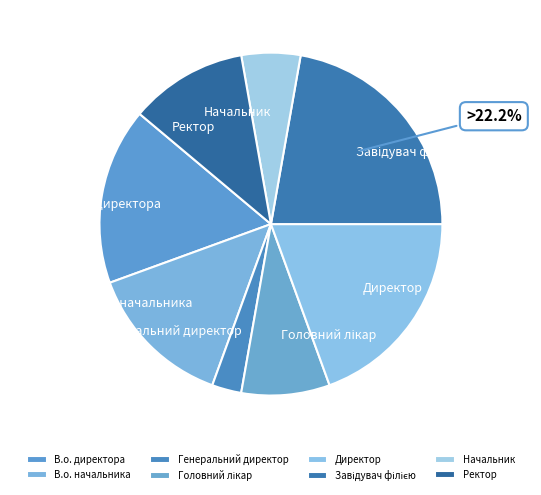

Does В.о. начальника represent more than half of the total?

No